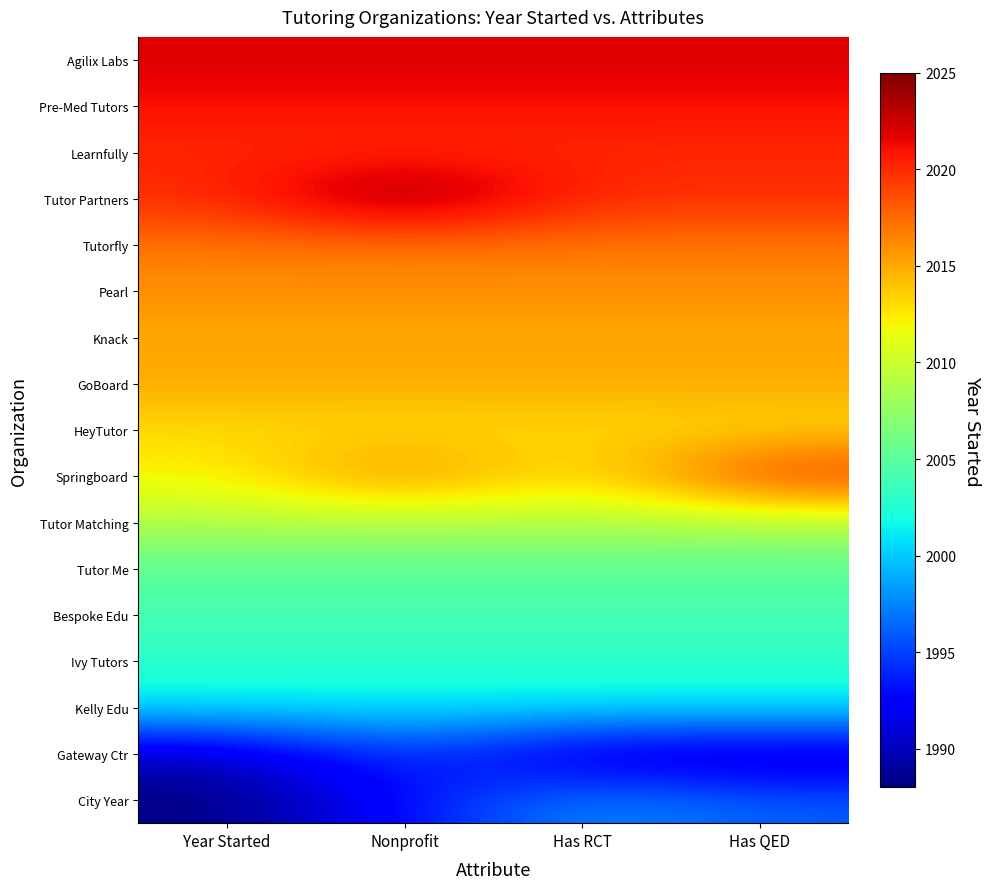

Reading left to right, transcribe all the data shown in this chart.

City Year: Year Started=1988	Nonprofit=1993	Has RCT=1998	Has QED=1996
Gateway Ctr: Year Started=1990	Nonprofit=1995	Has RCT=1990	Has QED=1990
Kelly Edu: Year Started=2001	Nonprofit=2001	Has RCT=2001	Has QED=2001
Ivy Tutors: Year Started=2003	Nonprofit=2003	Has RCT=2003	Has QED=2003
Bespoke Edu: Year Started=2004	Nonprofit=2004	Has RCT=2004	Has QED=2004
Tutor Me: Year Started=2005	Nonprofit=2005	Has RCT=2005	Has QED=2005
Tutor Matching: Year Started=2009	Nonprofit=2009	Has RCT=2009	Has QED=2009
Springboard: Year Started=2012	Nonprofit=2017	Has RCT=2012	Has QED=2020
HeyTutor: Year Started=2013	Nonprofit=2013	Has RCT=2013	Has QED=2013
GoBoard: Year Started=2015	Nonprofit=2015	Has RCT=2015	Has QED=2015
Knack: Year Started=2015	Nonprofit=2015	Has RCT=2015	Has QED=2015
Pearl: Year Started=2016	Nonprofit=2016	Has RCT=2016	Has QED=2016
Tutorfly: Year Started=2017	Nonprofit=2017	Has RCT=2017	Has QED=2017
Tutor Partners: Year Started=2020	Nonprofit=2025	Has RCT=2020	Has QED=2020
Learnfully: Year Started=2020	Nonprofit=2020	Has RCT=2020	Has QED=2020
Pre-Med Tutors: Year Started=2021	Nonprofit=2021	Has RCT=2021	Has QED=2021
Agilix Labs: Year Started=2022	Nonprofit=2022	Has RCT=2022	Has QED=2022